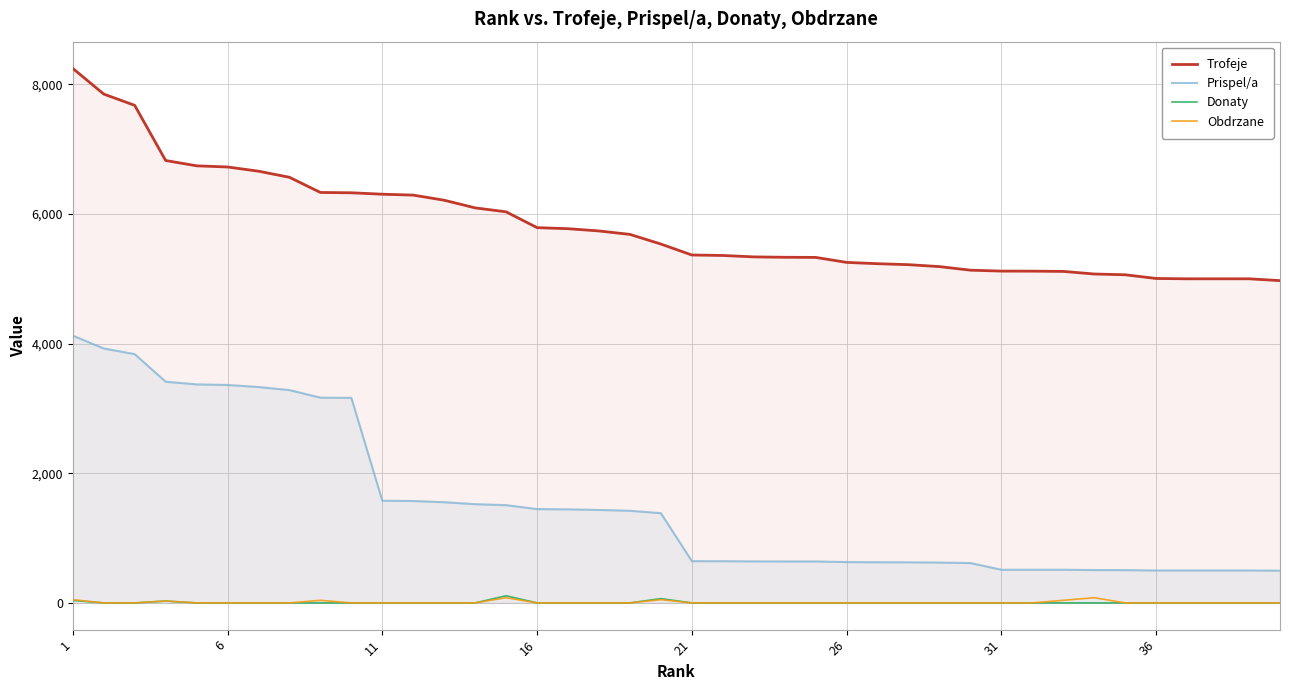

The value of Trofeje at 16 is 10368. True or false?

False